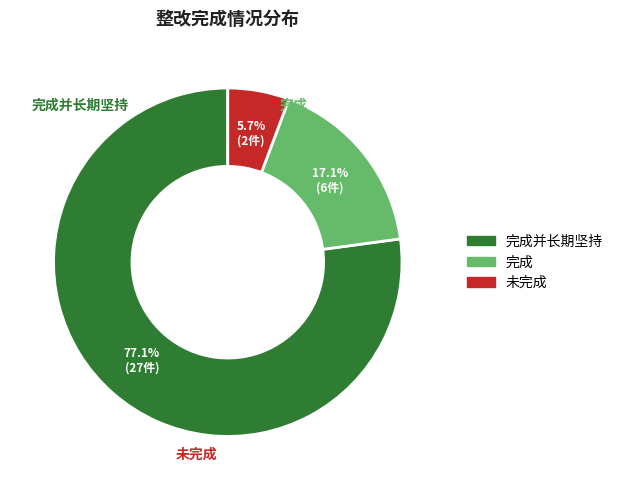

What is the change in value from 完成 to 未完成?

-4